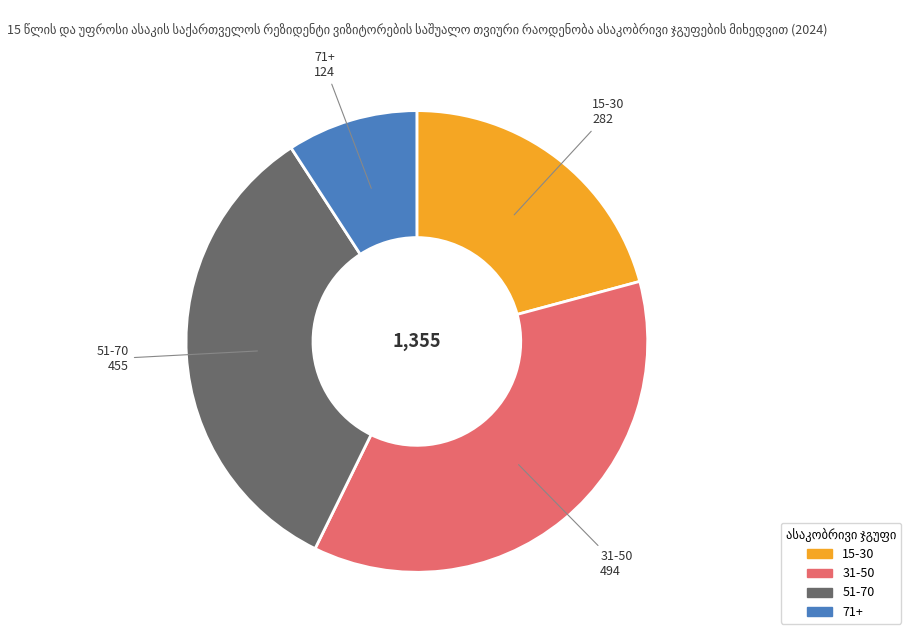

Do 15-30 and 71+ together represent more than half of the pie?

No